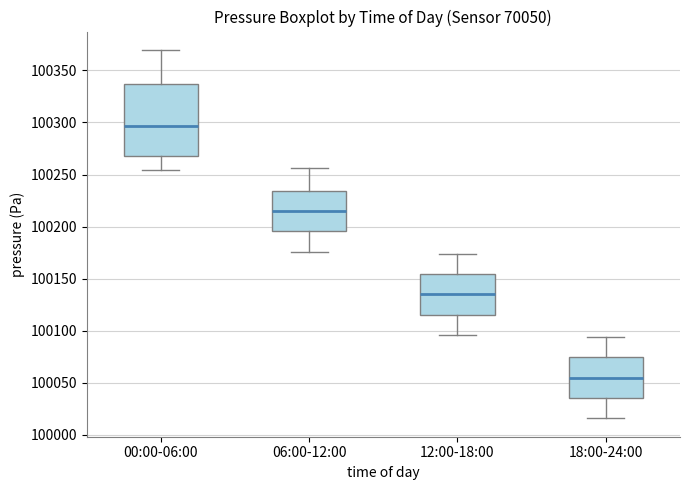

Reading left to right, transcribe this box plot: for each box, give where its median line is, the range the box spans, and where its two whiskers end, as read against the y-axis. The values are not printed on the chart, so give them approximately, as read against the axis.

00:00-06:00: median 100295, box 100265 to 100335, whiskers 100255 to 100370
06:00-12:00: median 100215, box 100195 to 100235, whiskers 100175 to 100255
12:00-18:00: median 100135, box 100115 to 100155, whiskers 100095 to 100175
18:00-24:00: median 100055, box 100035 to 100075, whiskers 100015 to 100095